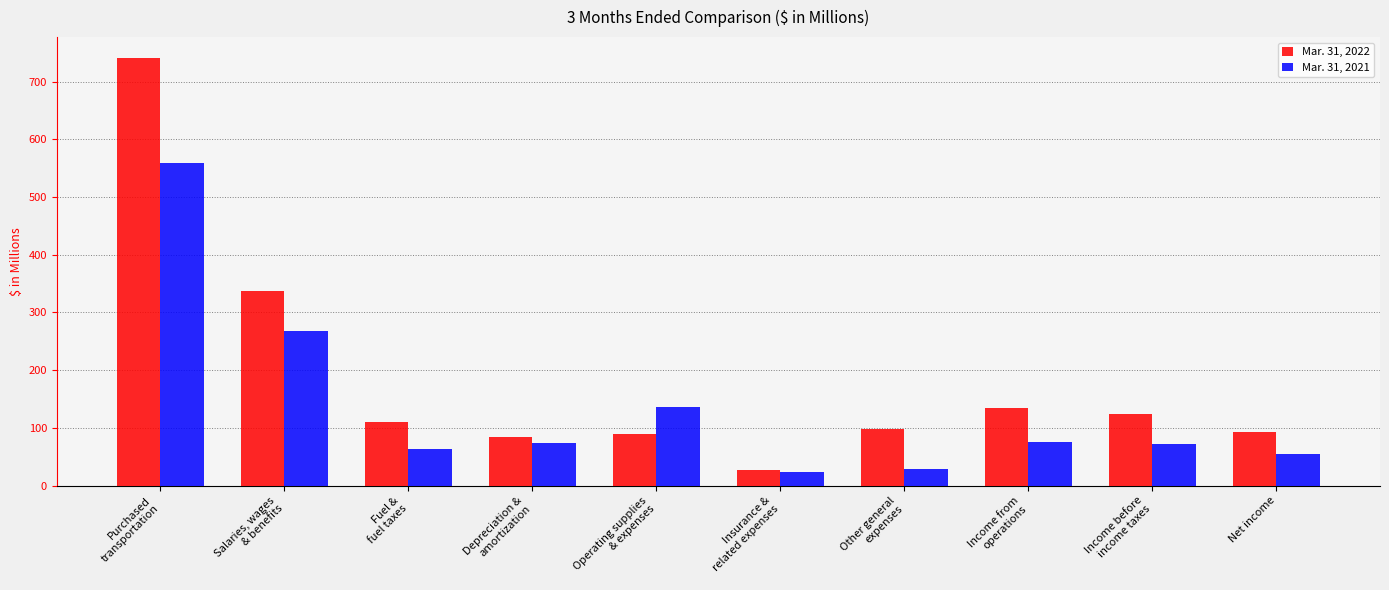

What is the label of the 3rd bar from the left?

Fuel &
fuel taxes